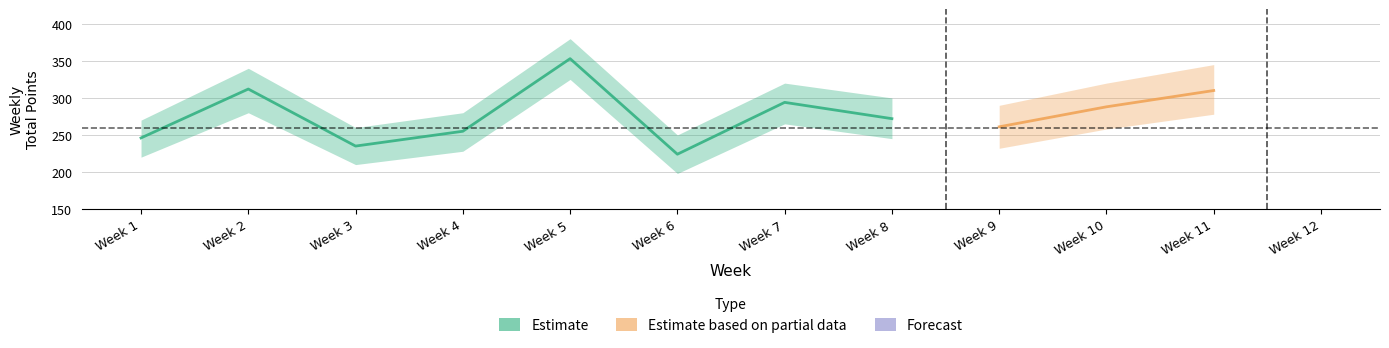

How many lines are shown in the chart?

3